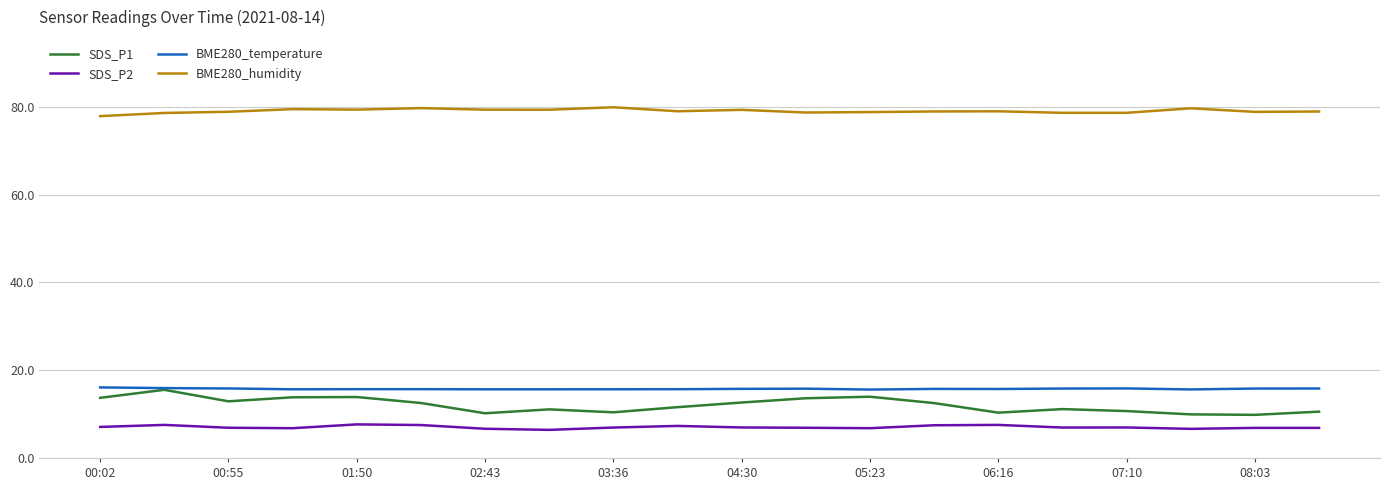

What is the maximum value shown in the chart?

79.9